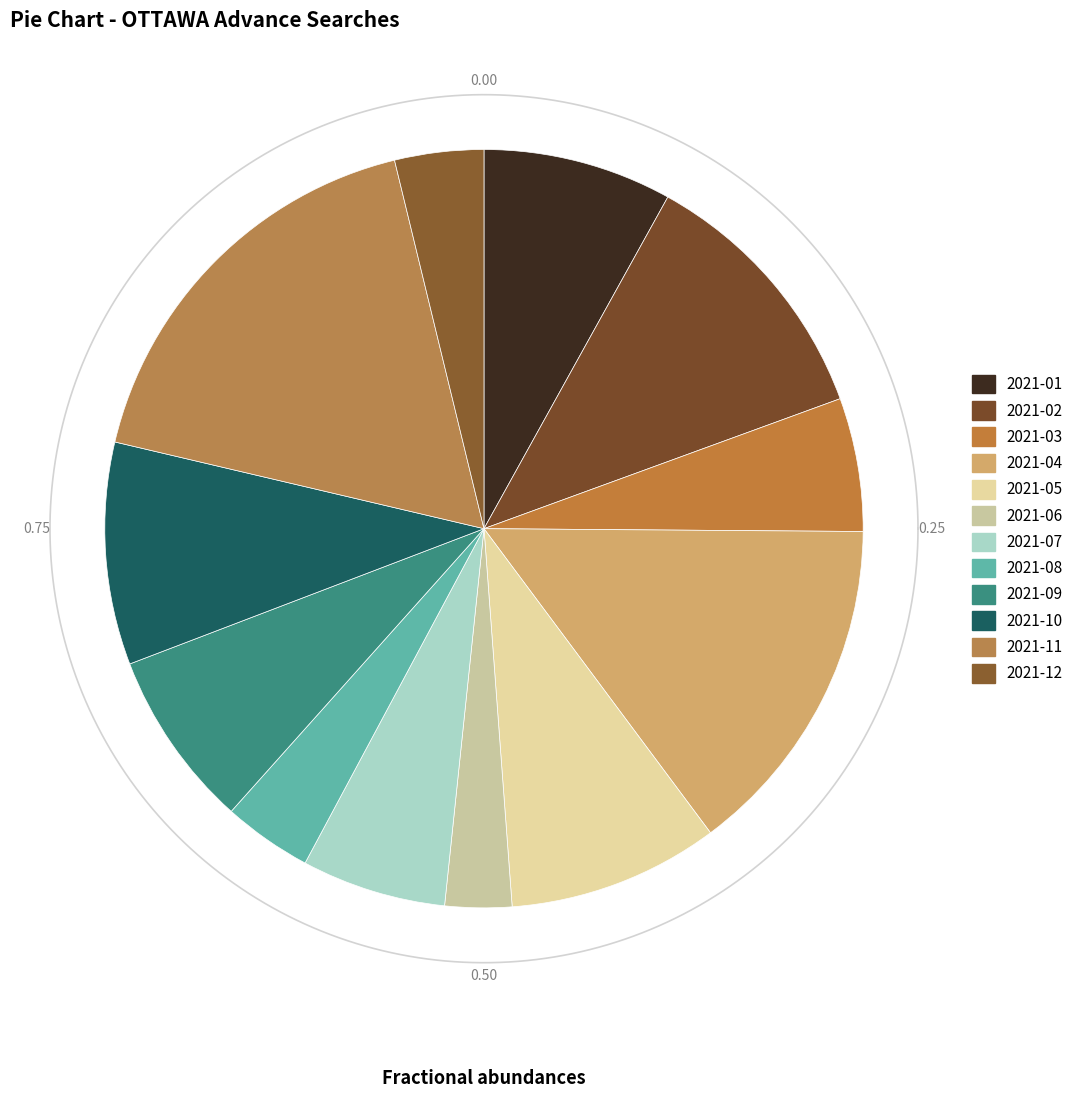

What is the ratio of the value at 2021-09 to the value at 2021-01?

0.9